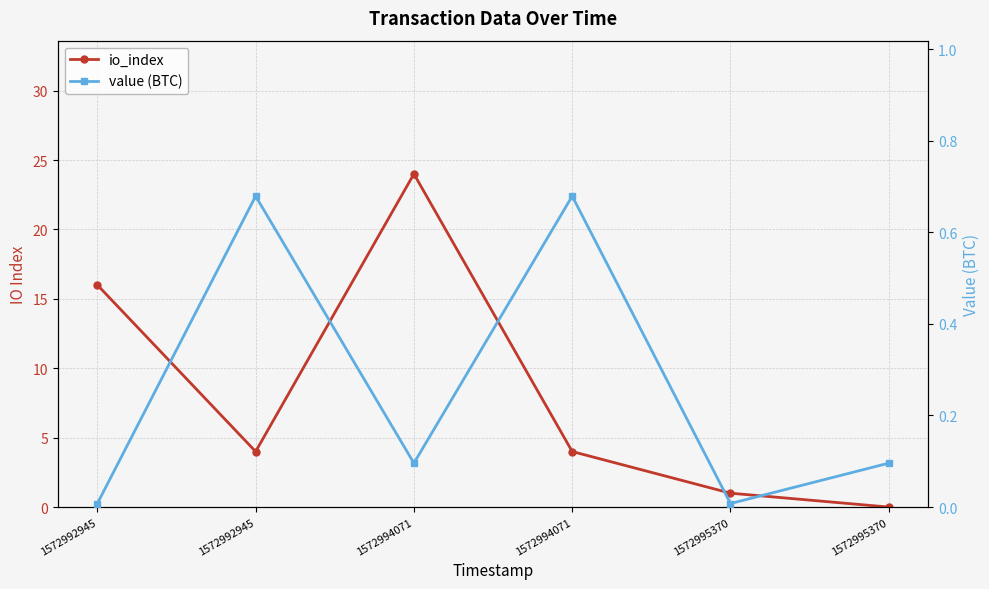

True or false: value (BTC) has a value of 0.0 at 1572995370.

True